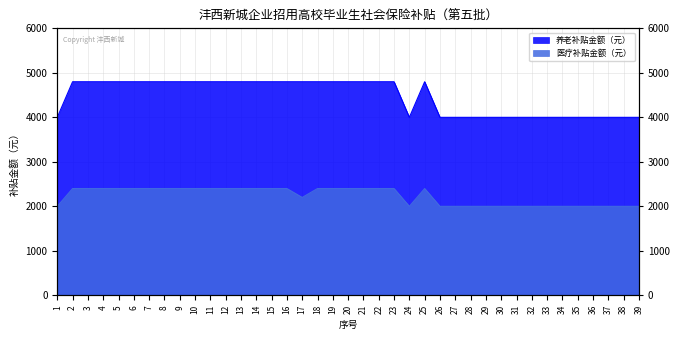

True or false: 养老补贴金额（元） has a value of 4800 at 6.

True